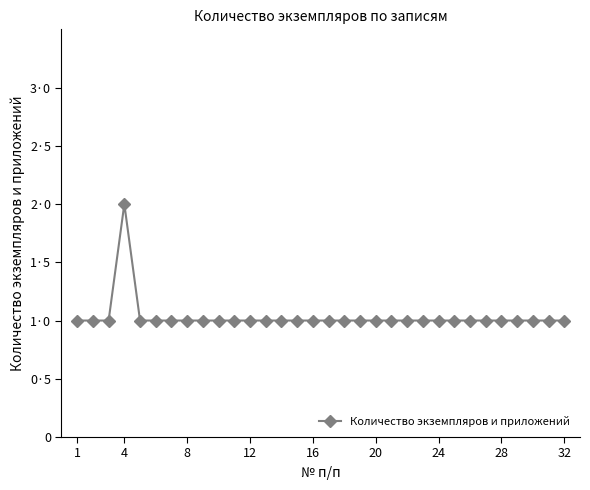

What is the greatest value displayed?

2